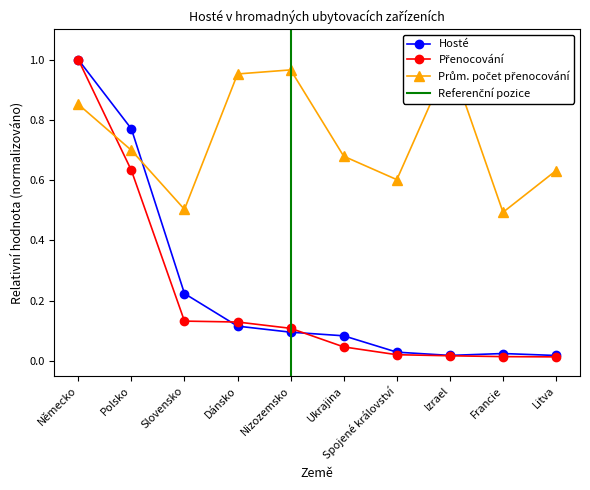

At which category does Hosté reach its first local valley?

Izrael